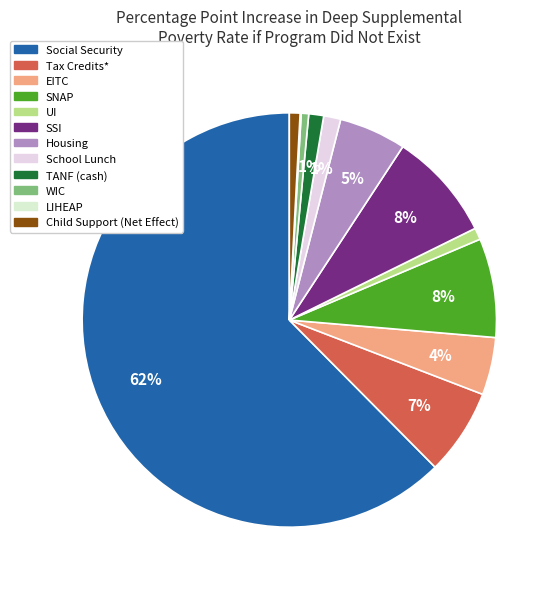

Is there a majority slice in this chart?

Yes